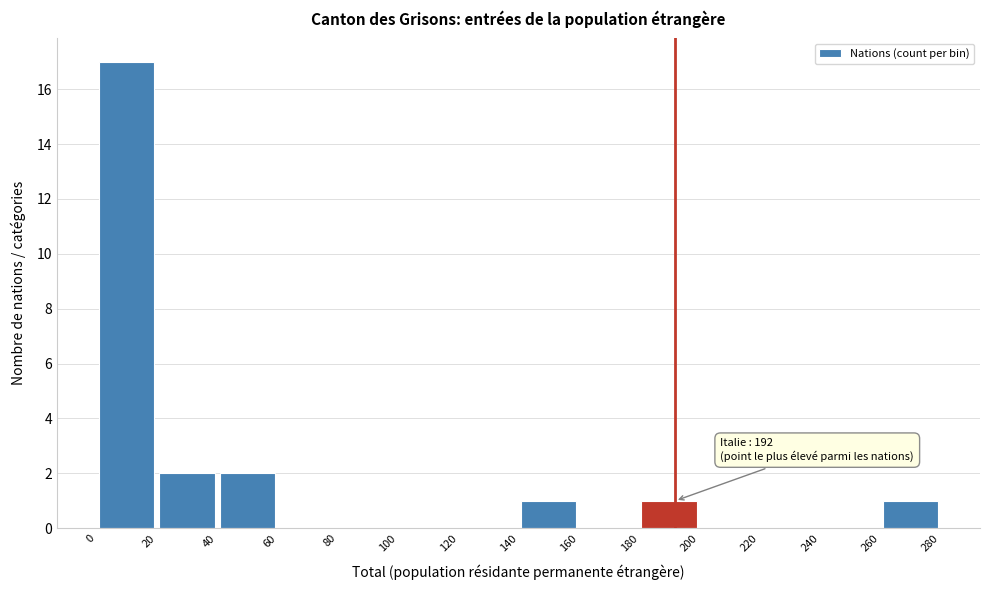

Which range on the x-axis has the tallest bar?

0 to 20